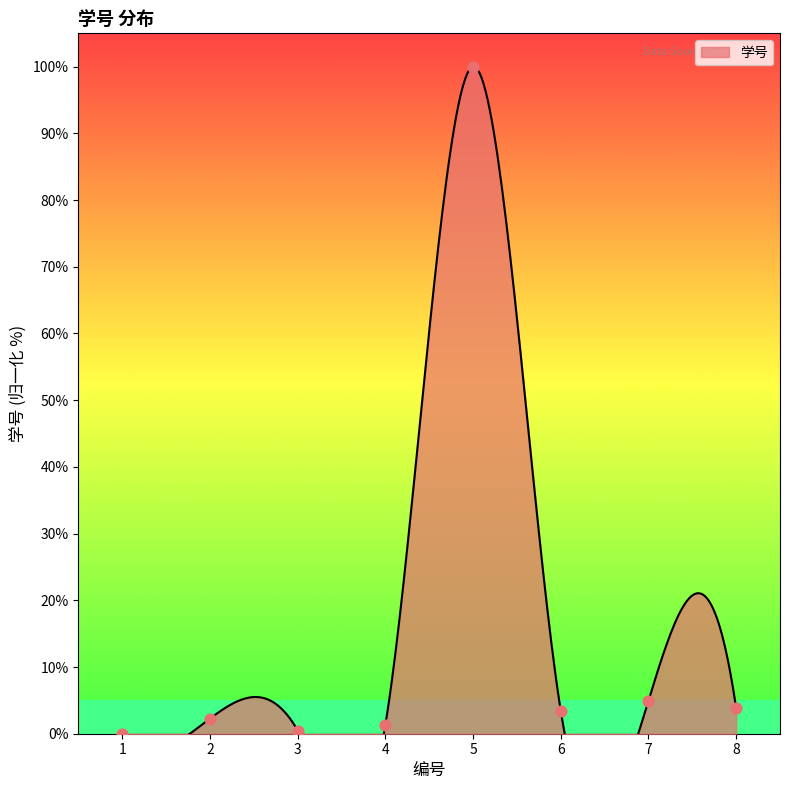

Which has a higher value, 2 or 5?

5